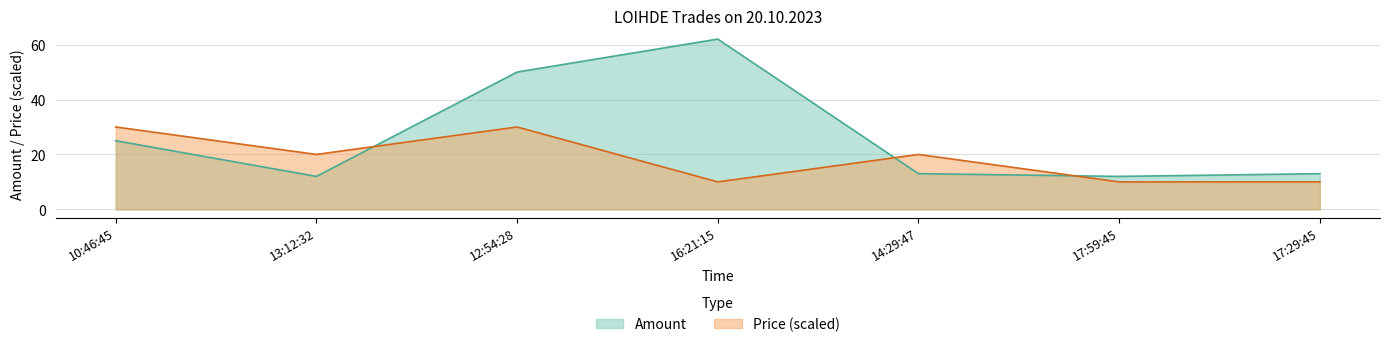

What is the approximate value of Amount at 16:21:15?

62.0